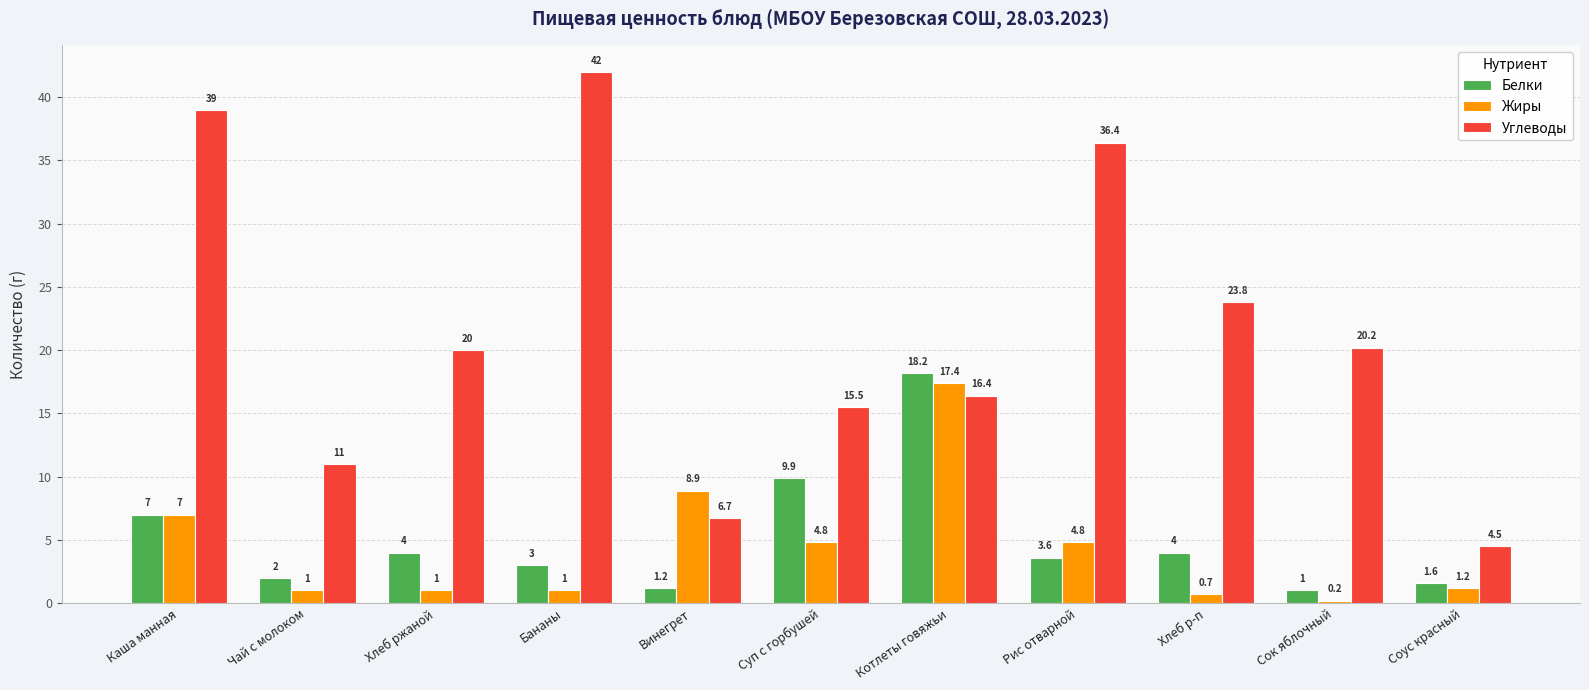

The Белки series shows 7.0 at Каша манная. True or false?

True